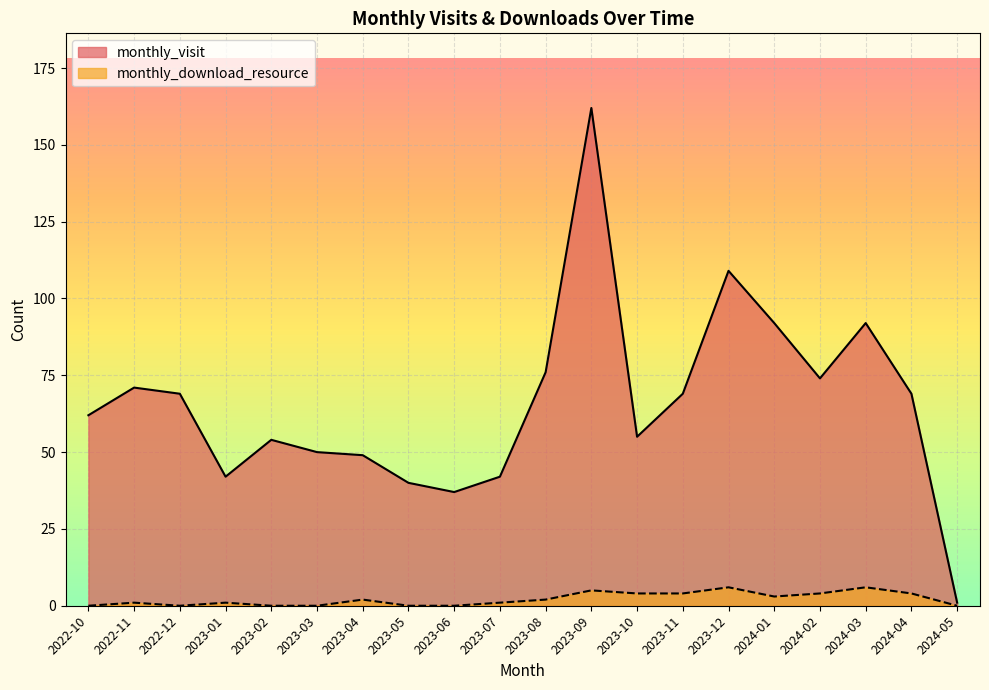

The value of monthly_visit at 2023-10 is 22. True or false?

False